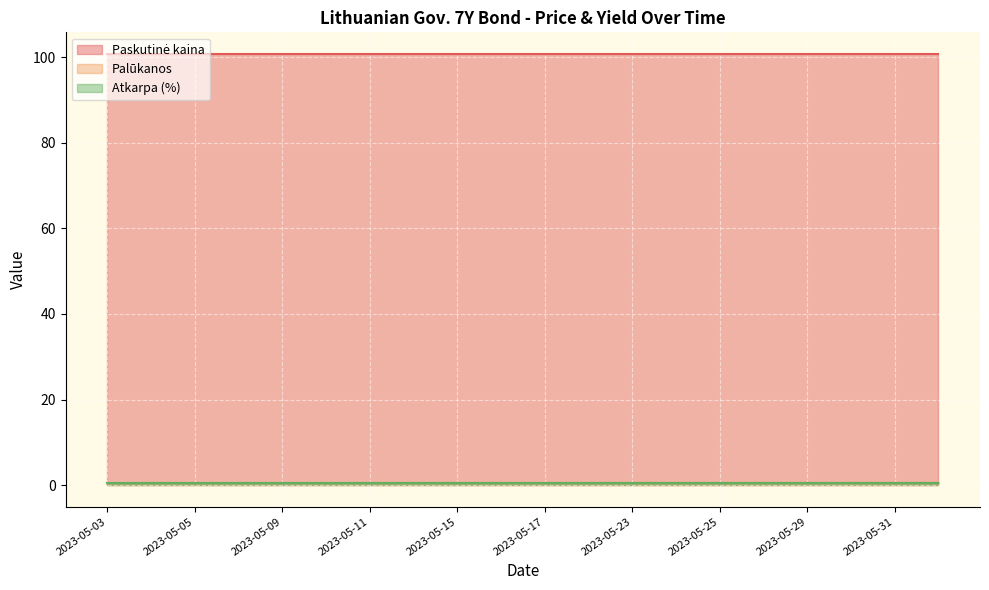

Read the Paskutinė kaina value at 2023-05-30.

100.7